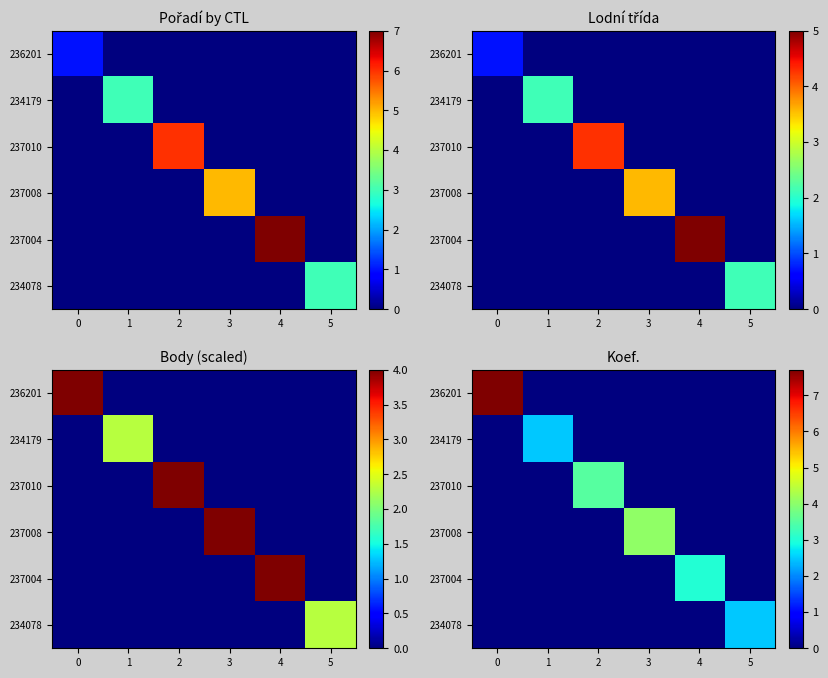

What is the total value across all series at 3?

4.0